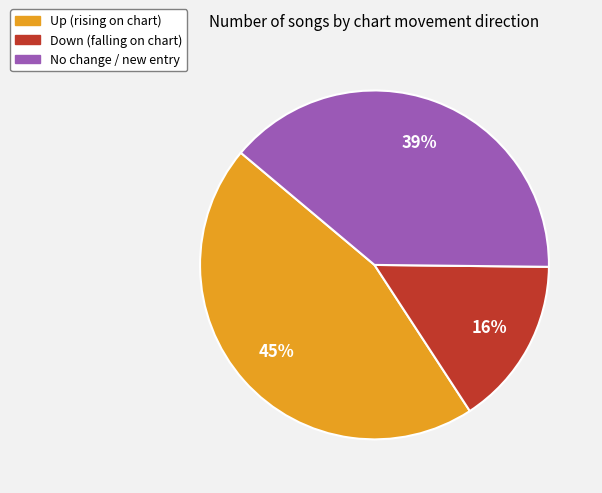

Is there any slice that represents more than half of the pie?

No